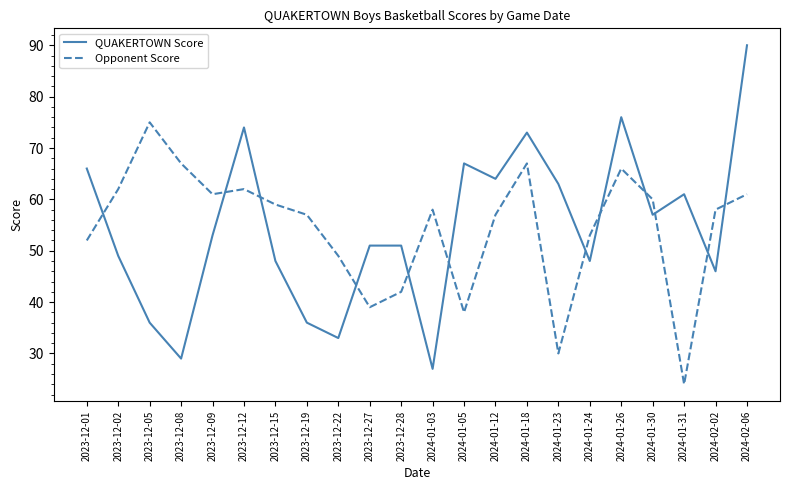

Is it true that Opponent Score equals 42 at 2023-12-09?

False